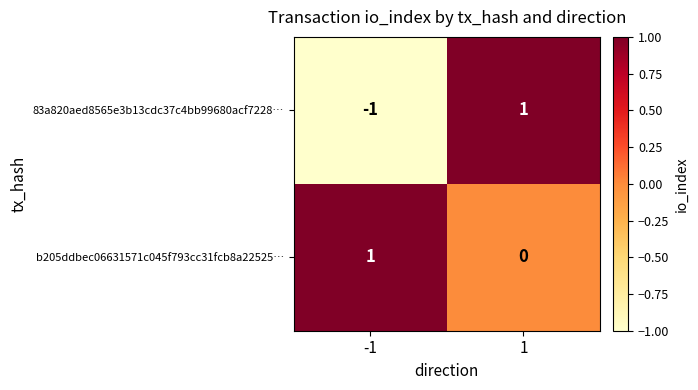

How many values in the b205ddbec06631571c045f793cc31fcb8a22525… series are below 1?

1